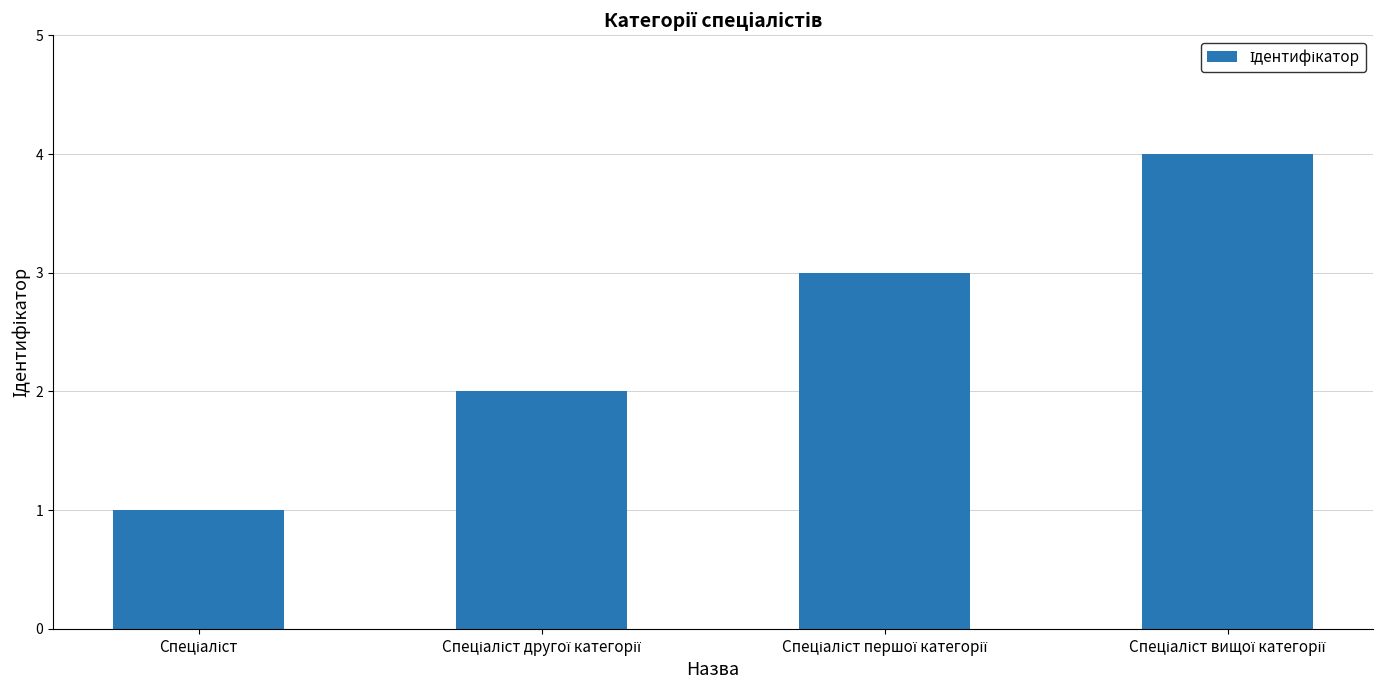

Count the number of data series in this chart.

1